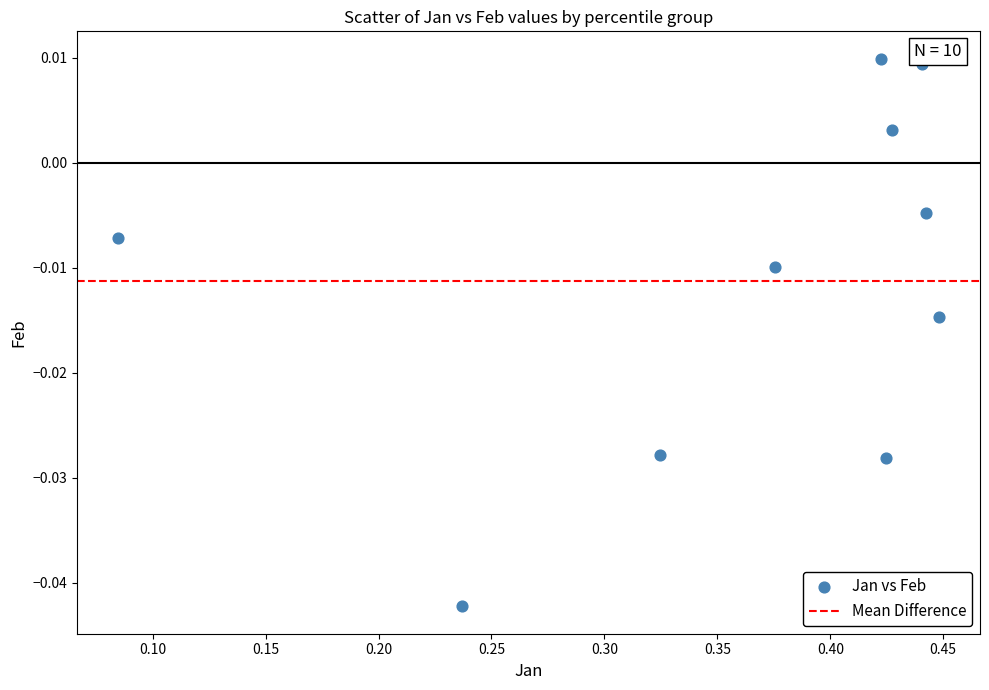

What is the range of X values (max minus min)?

0.4